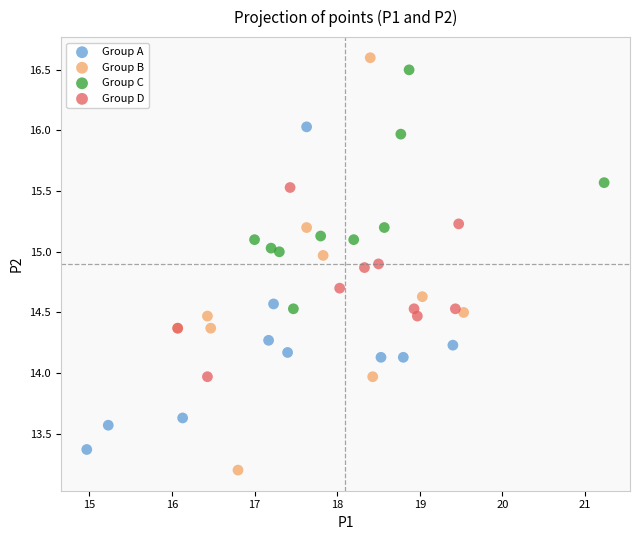

Which series has the widest spread of Y values?

Group B